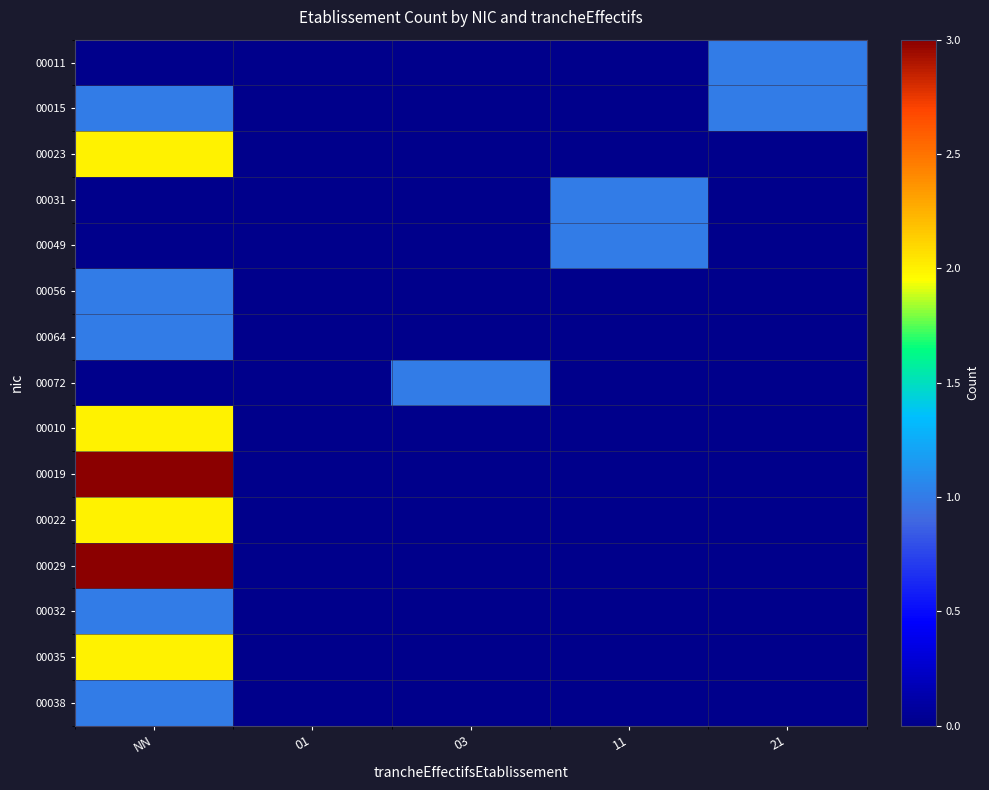

Which has a higher value, 21 or 11?

21